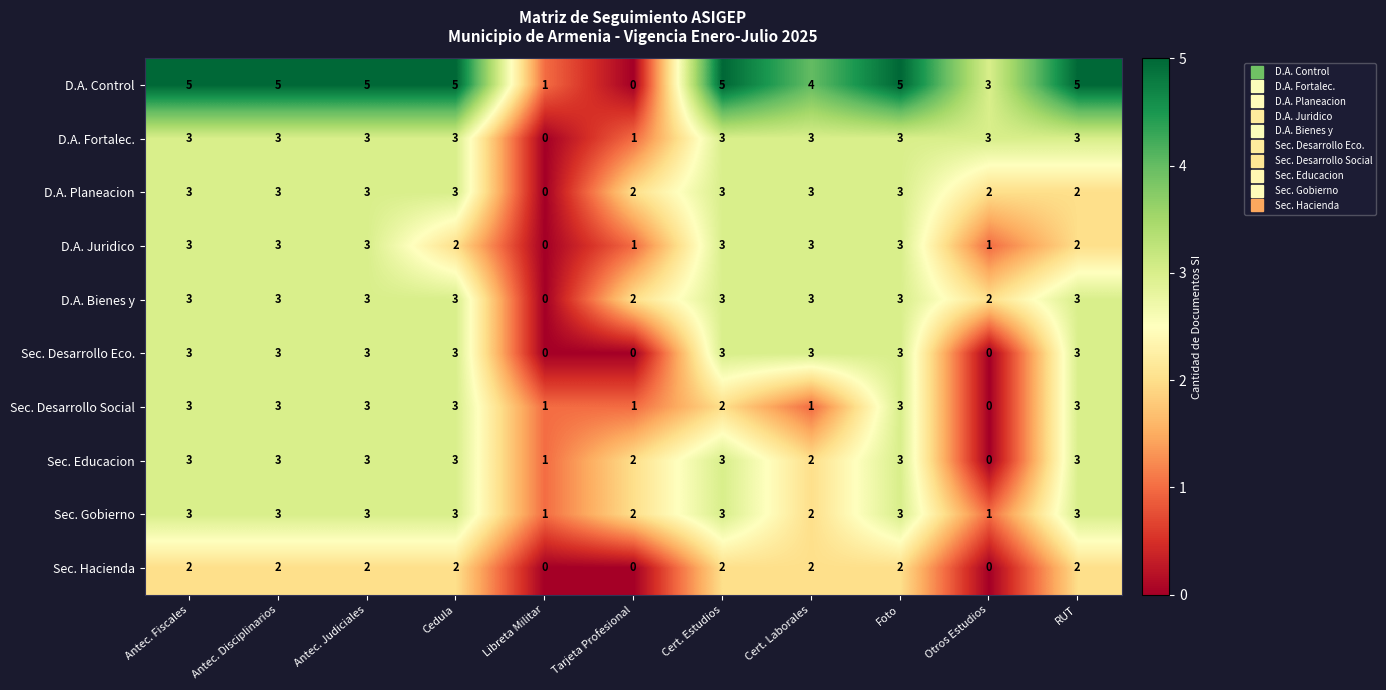

What is the difference between the maximum and minimum values in the D.A. Juridico series?

3